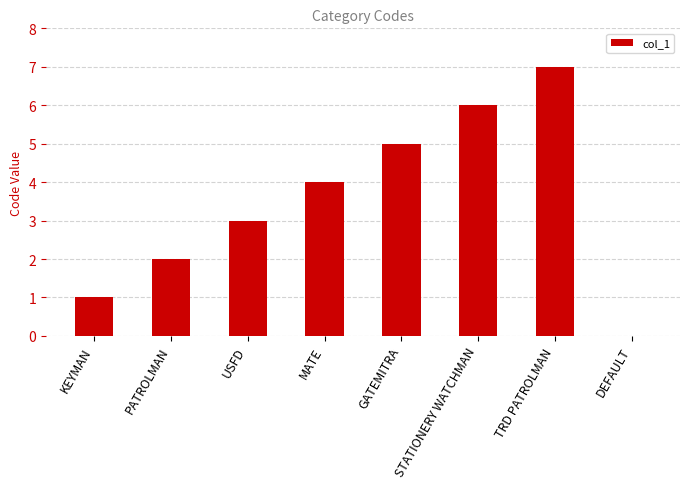

What is the approximate value at MATE?

4